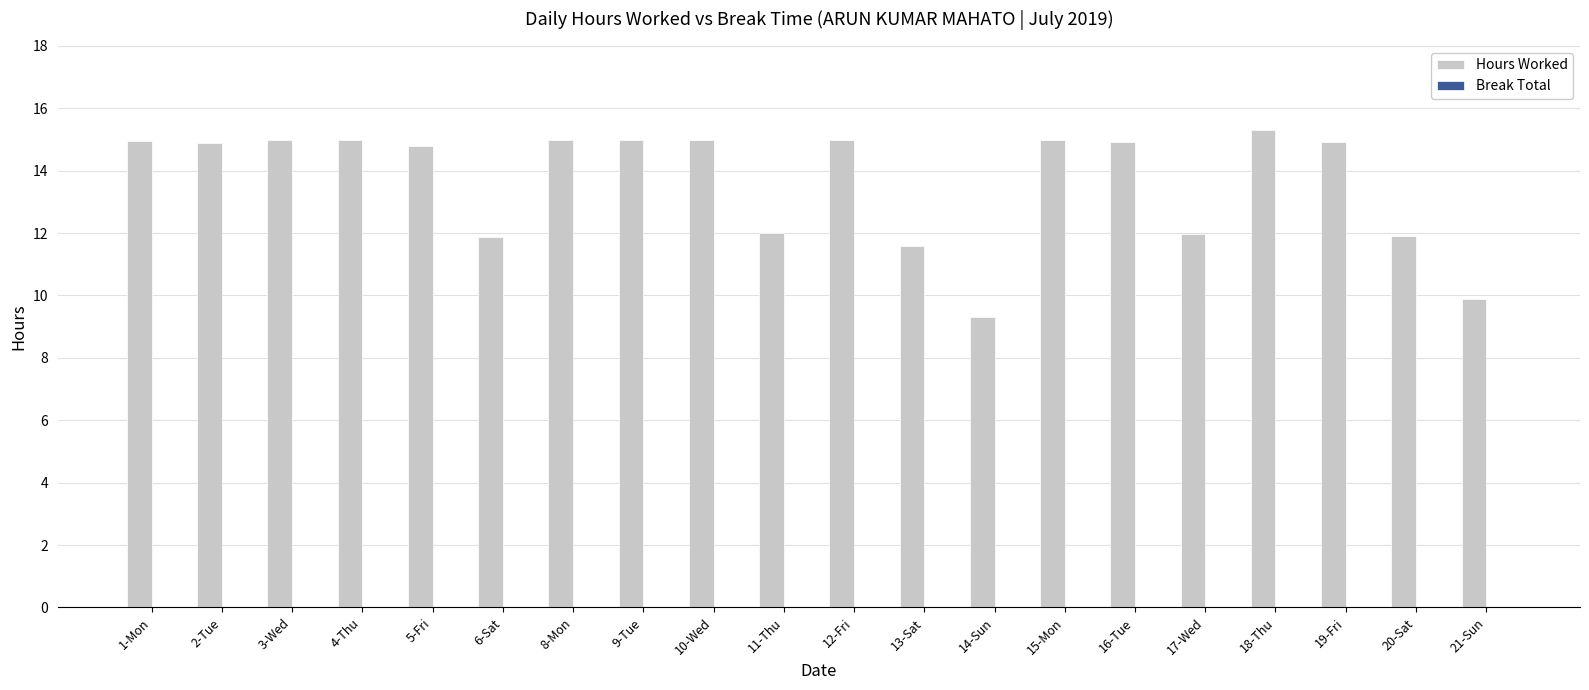

Count the number of data series in this chart.

1